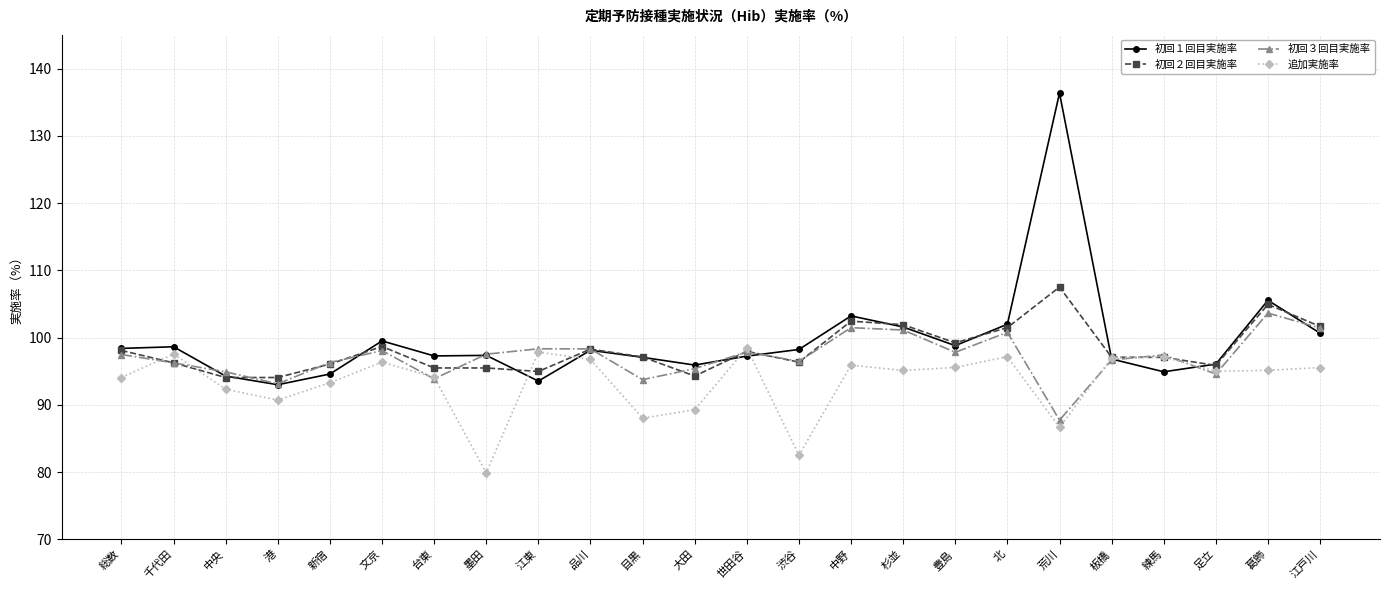

Count the number of categories in the chart.

24